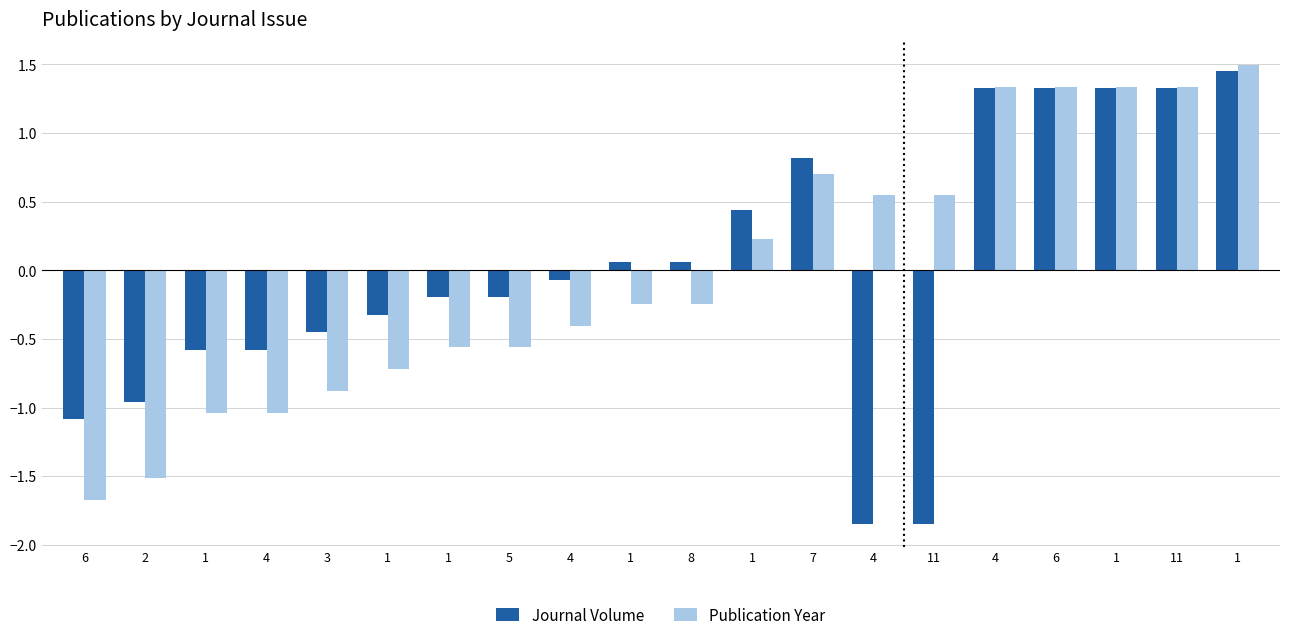

Which series has the largest total across all categories?

Publication Year